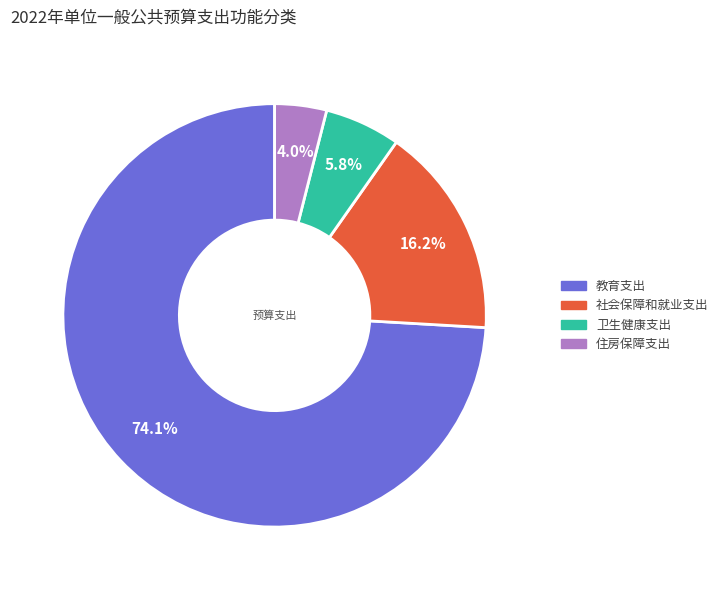

Count the number of slices in the pie.

4